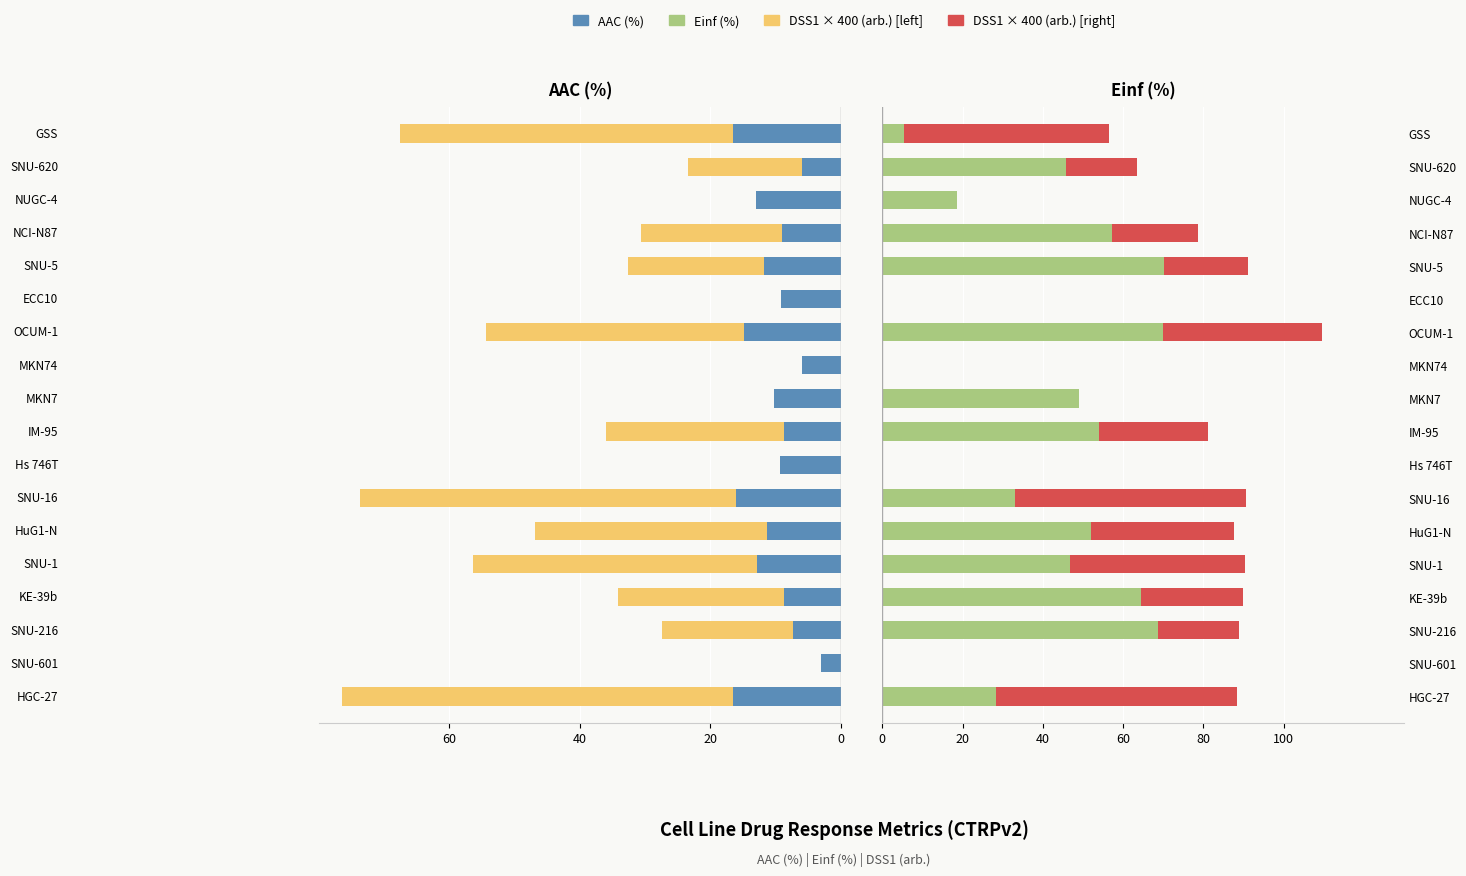

What is the value of the Einf (%) bar at the 12th from the left?

33.0